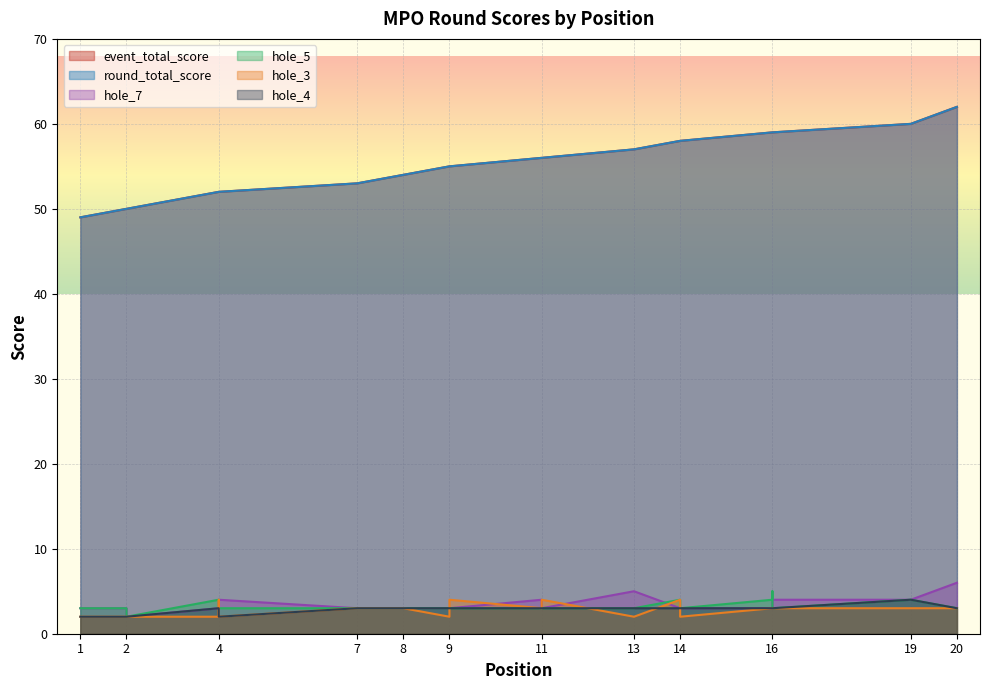

What is the sum of the event_total_score values at 2 and 1?

99